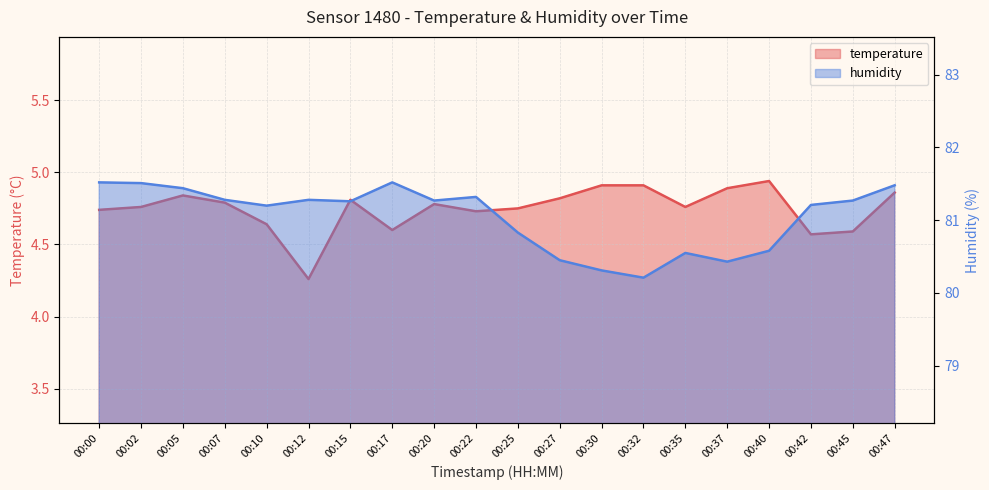

The temperature series shows 4.8 at 00:15. True or false?

True